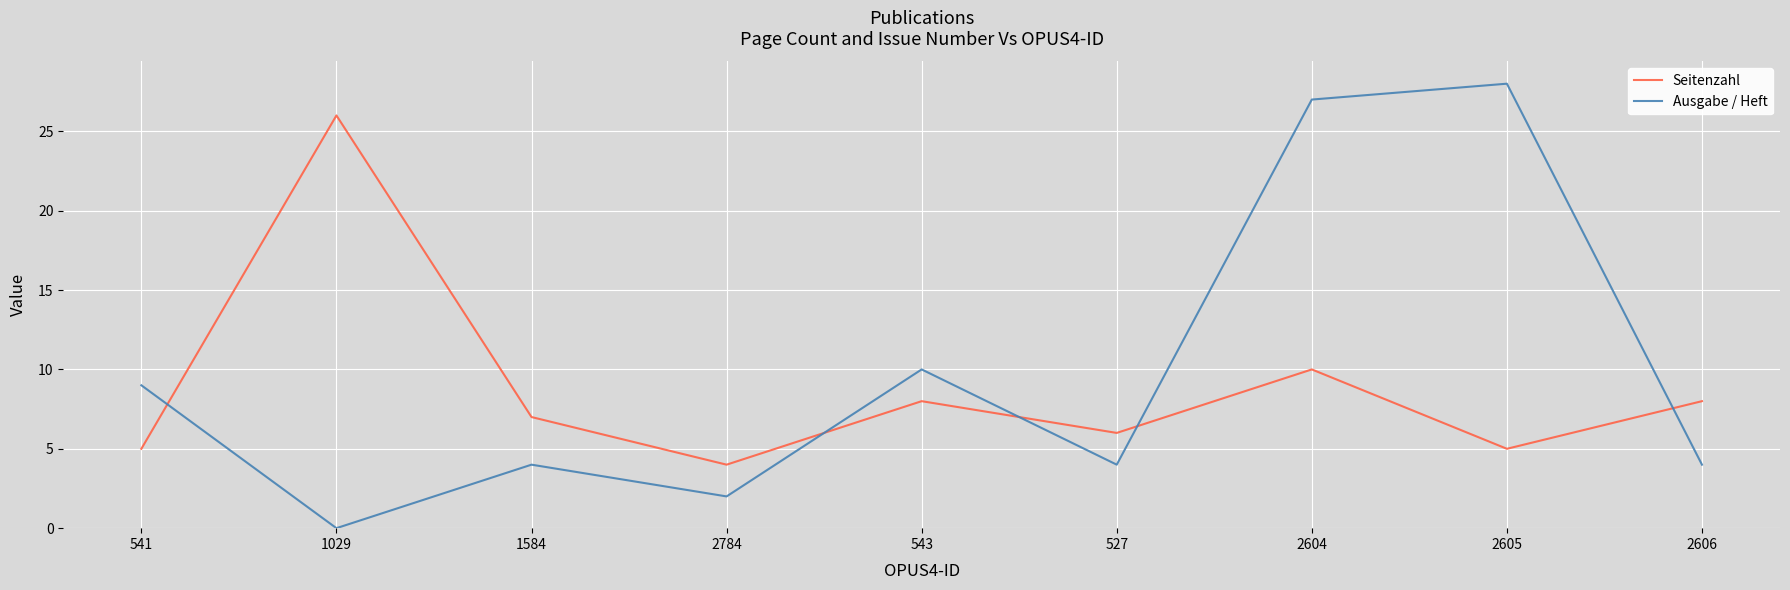

What is the maximum value for Ausgabe / Heft?

28